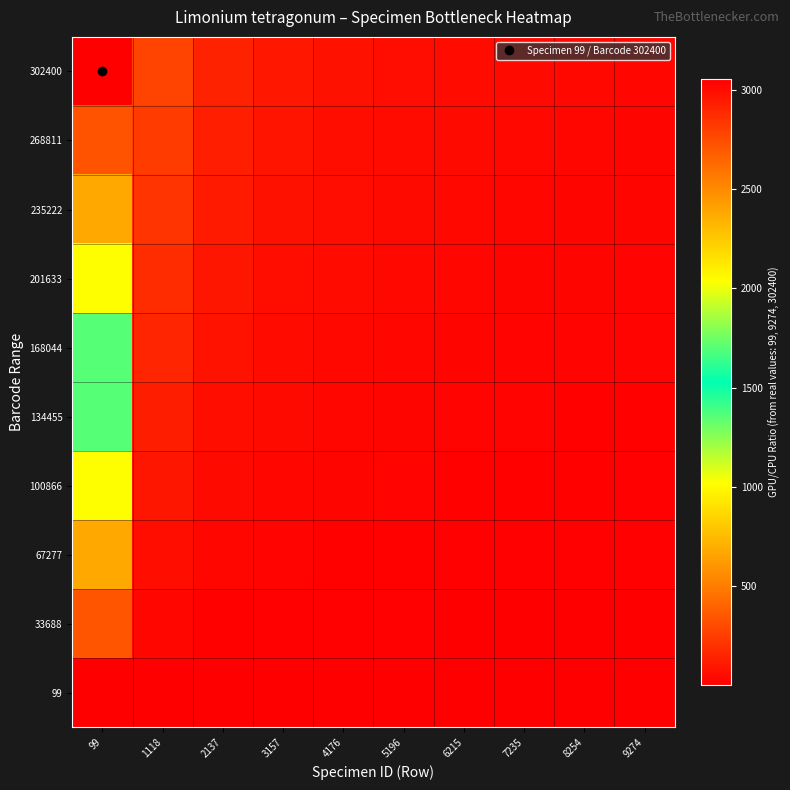

What is the total value across all series at 1118?

1352.3